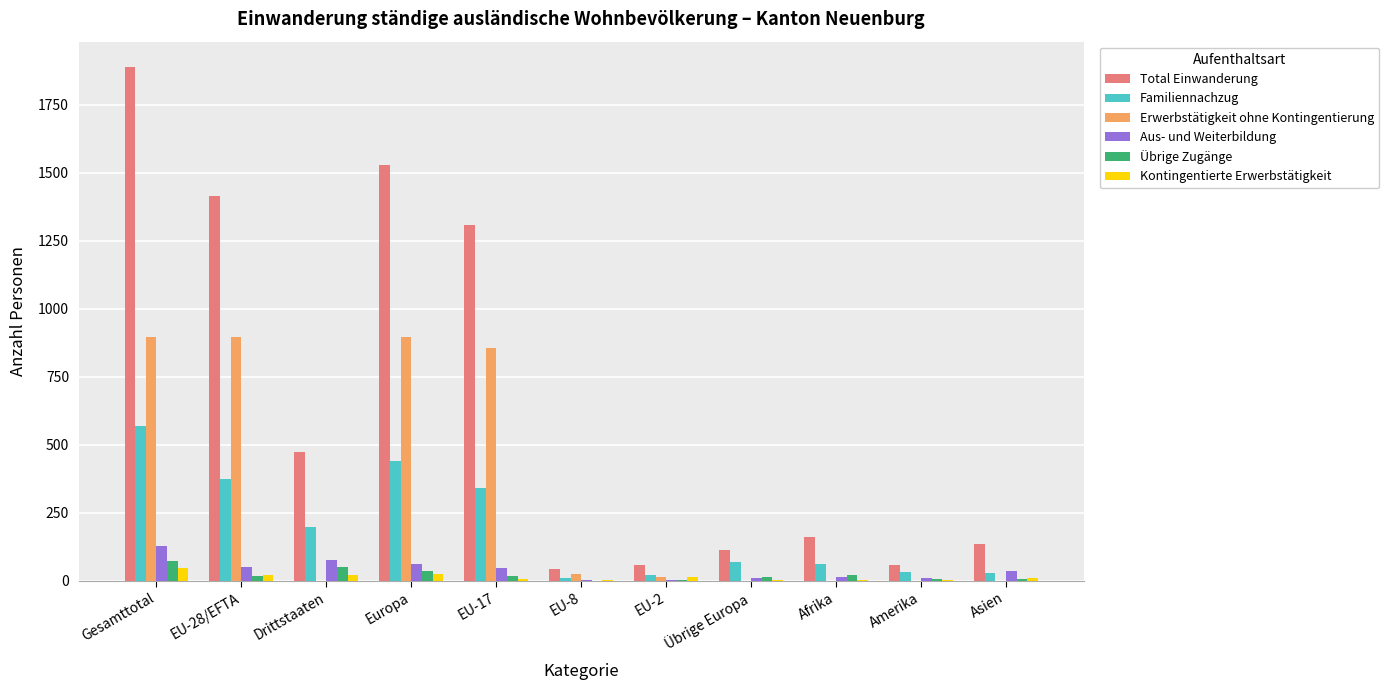

What is the sum of all Kontingentierte Erwerbstätigkeit values?

165